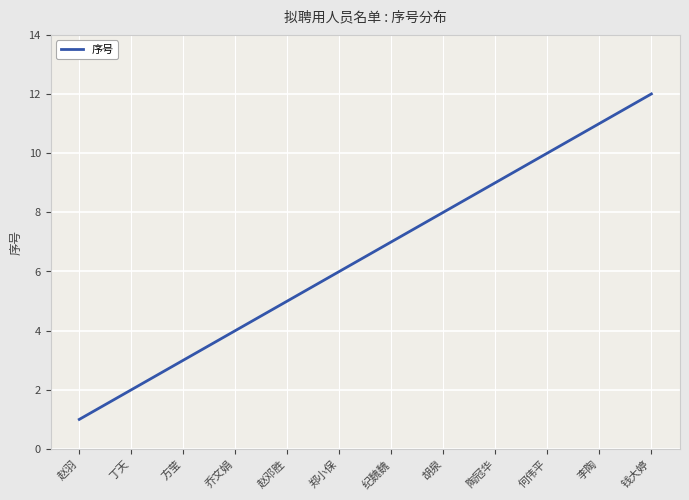

How many lines are shown in the chart?

1